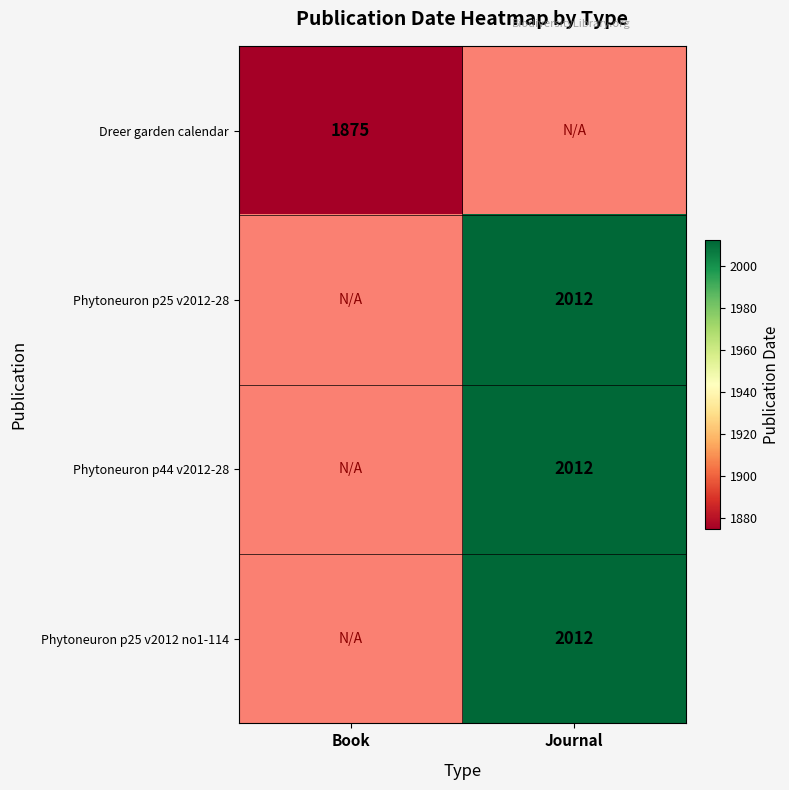

True or false: Phytoneuron p44 v2012-28 has a value of 2012 at Journal.

True